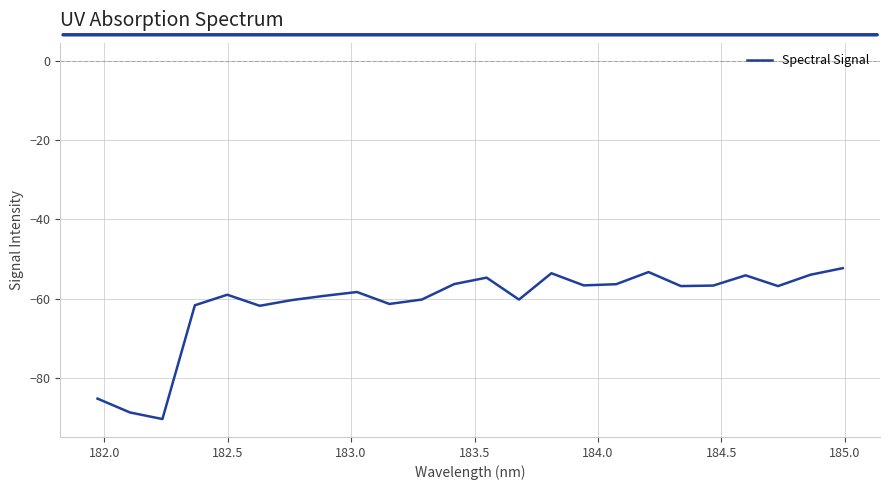

Is this an area chart (filled region under the line)?

No